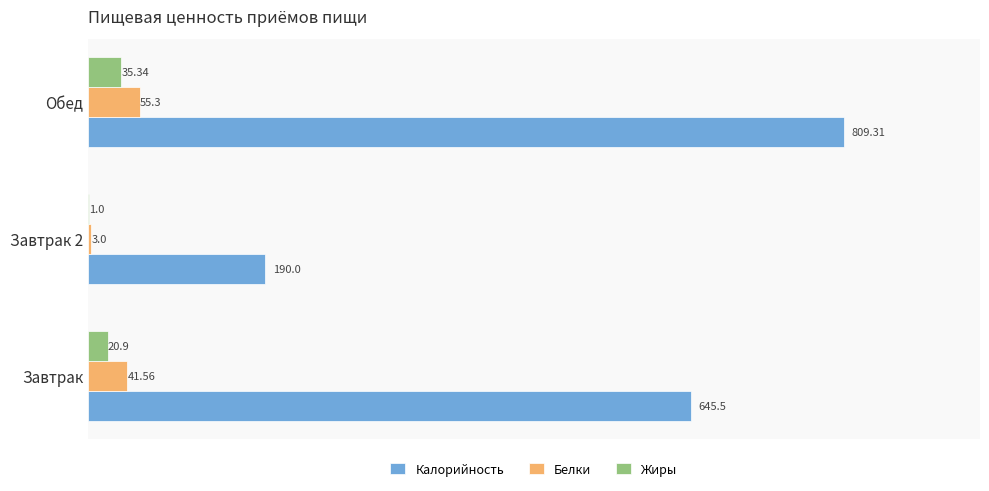

Which series has the largest total across all categories?

Калорийность